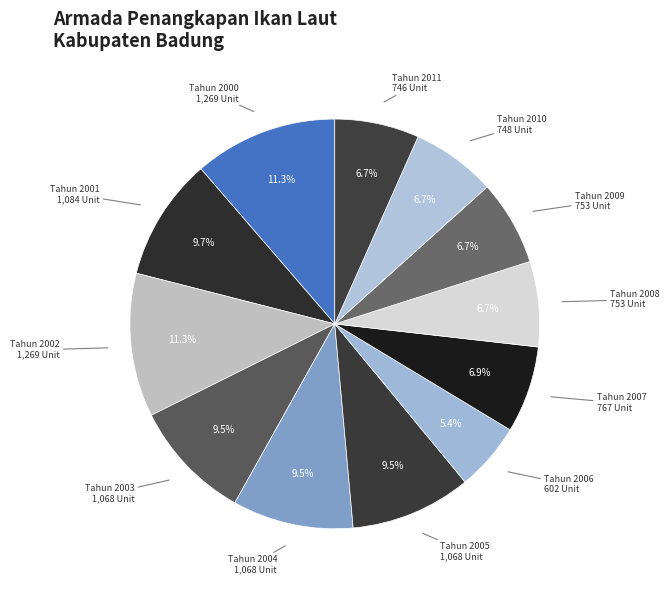

What is the smallest slice in the pie chart?

Tahun 2006